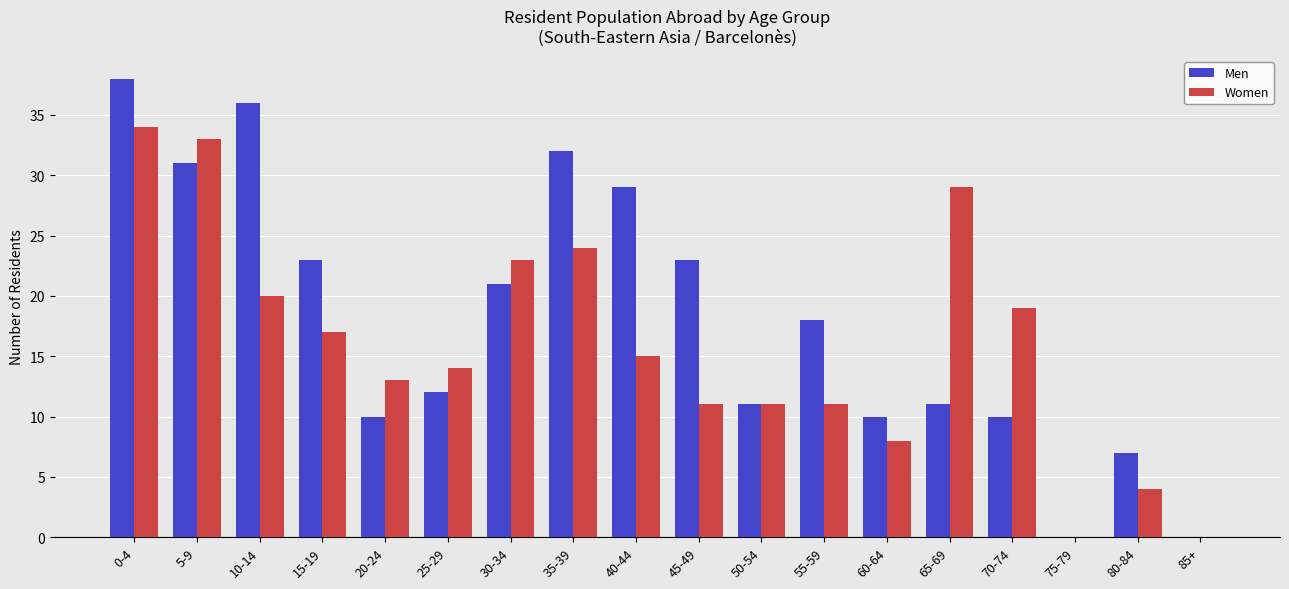

What is the total value across all series at 20-24?

23